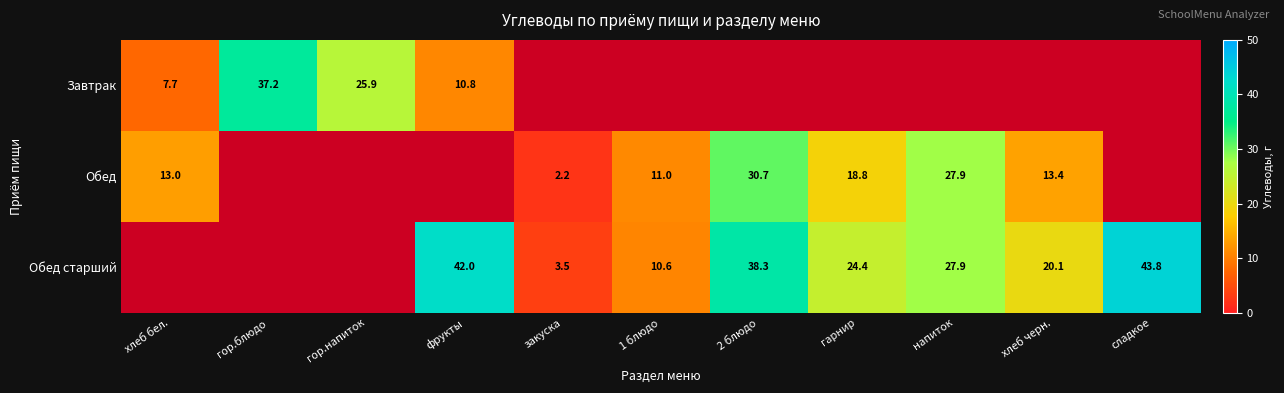

Is it true that Обед старший equals 5.2 at закуска?

False